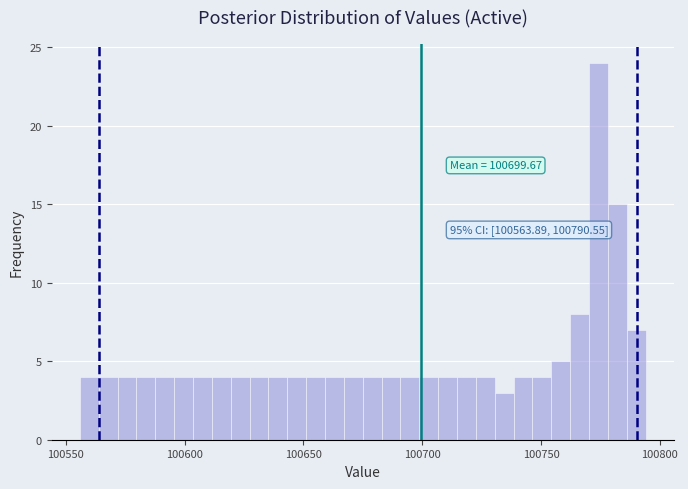

Read against the x-axis, roughly where is the centre of the tallest bar?

100775